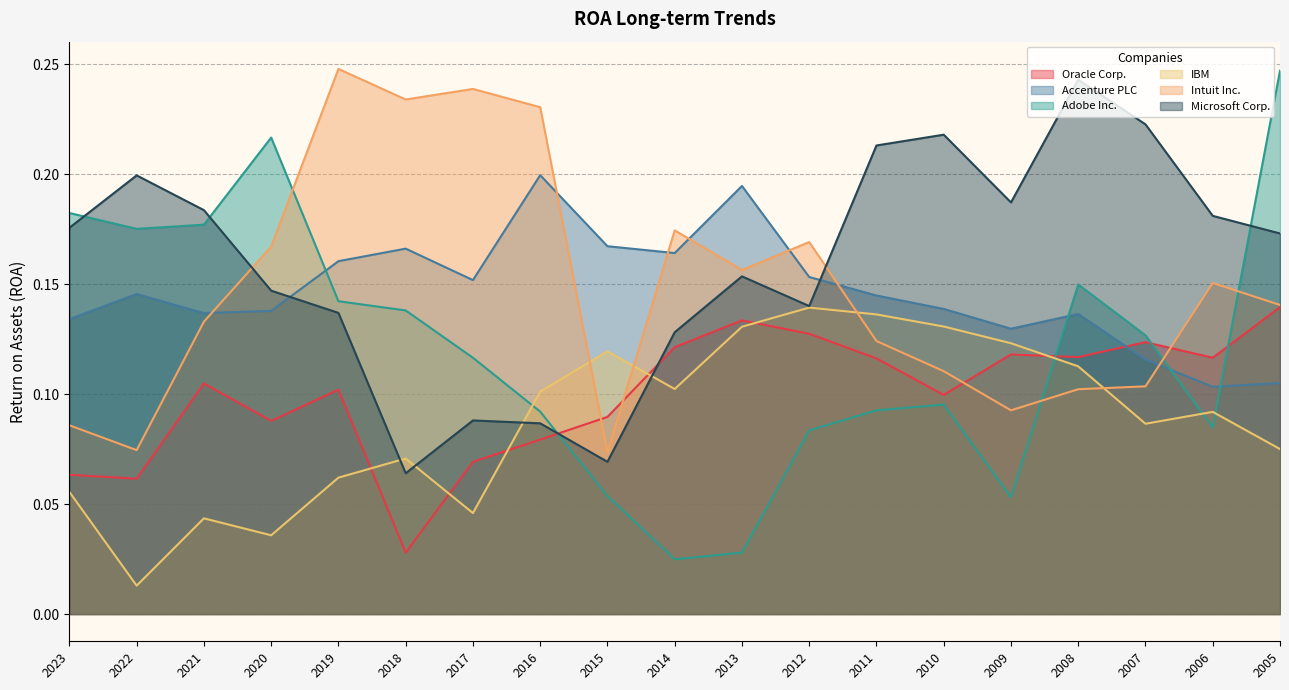

Count the Oracle Corp. values in the range 0 to 1.

19